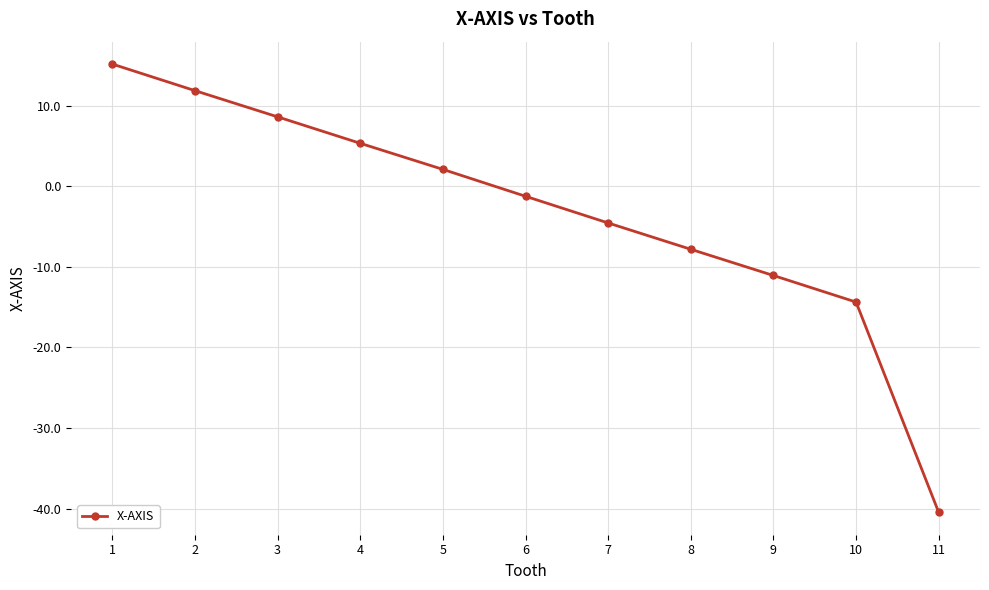

Count the number of categories in the chart.

11